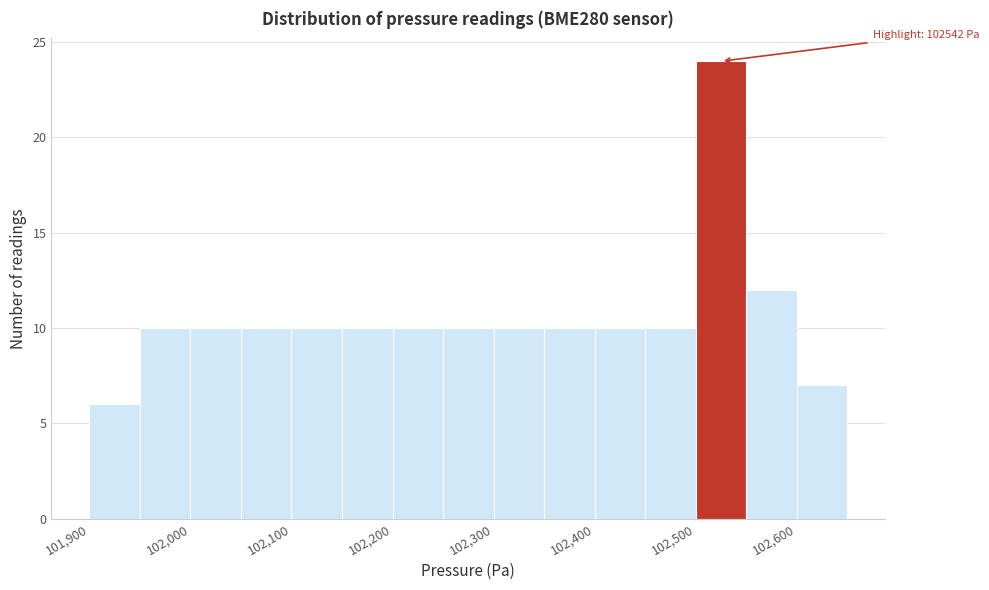

Which range on the x-axis has the tallest bar?

102500 to 102550